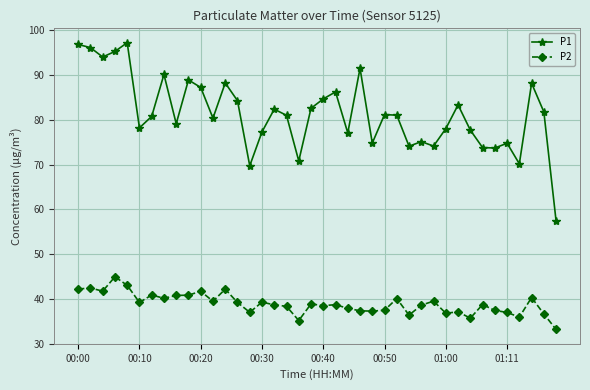

What is the value of the P2 point at the 5th from the left?

43.0